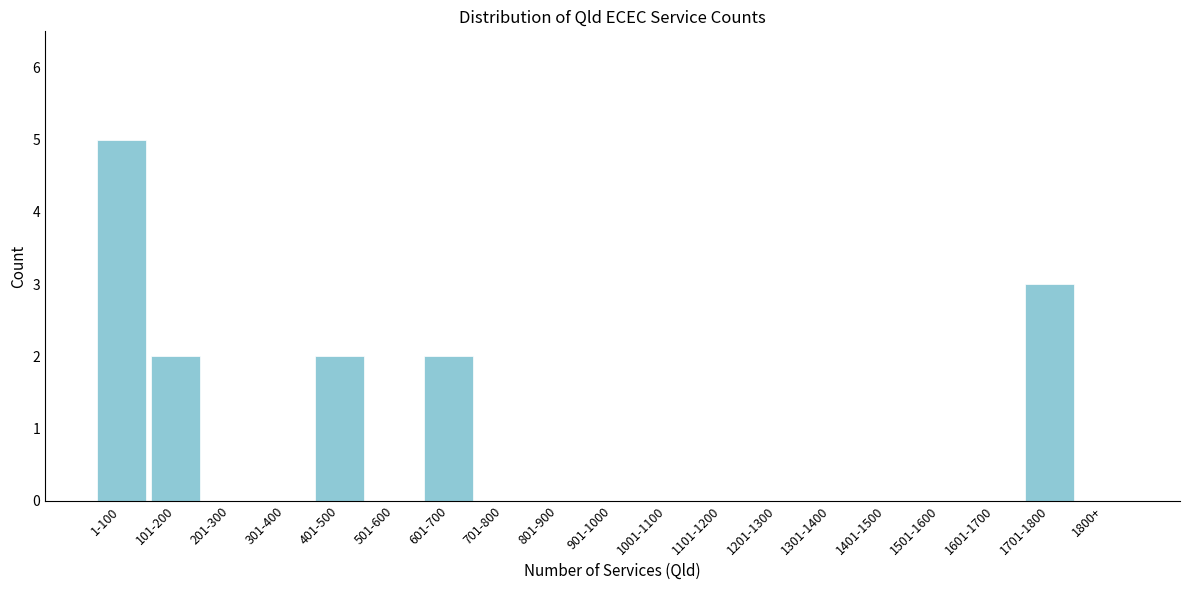

Reading left to right, what are all the values shown in this chart?

1-100=5	101-200=2	201-300=0	301-400=0	401-500=2	501-600=0	601-700=2	701-800=0	801-900=0	901-1000=0	1001-1100=0	1101-1200=0	1201-1300=0	1301-1400=0	1401-1500=0	1501-1600=0	1601-1700=0	1701-1800=3	1800+=0